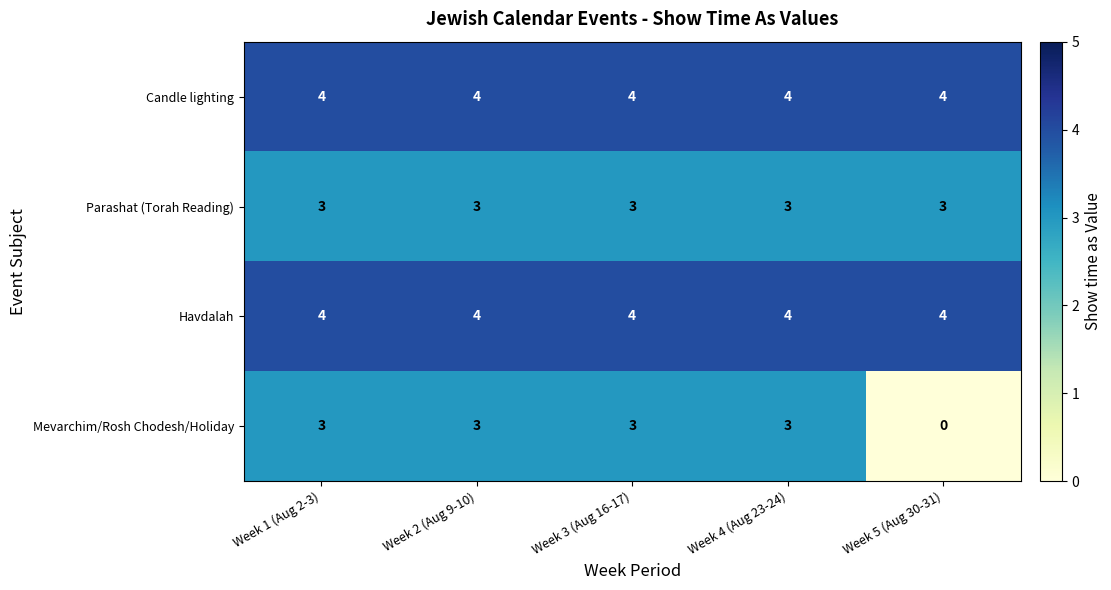

Is it true that Havdalah equals 1 at Week 1 (Aug 2-3)?

False